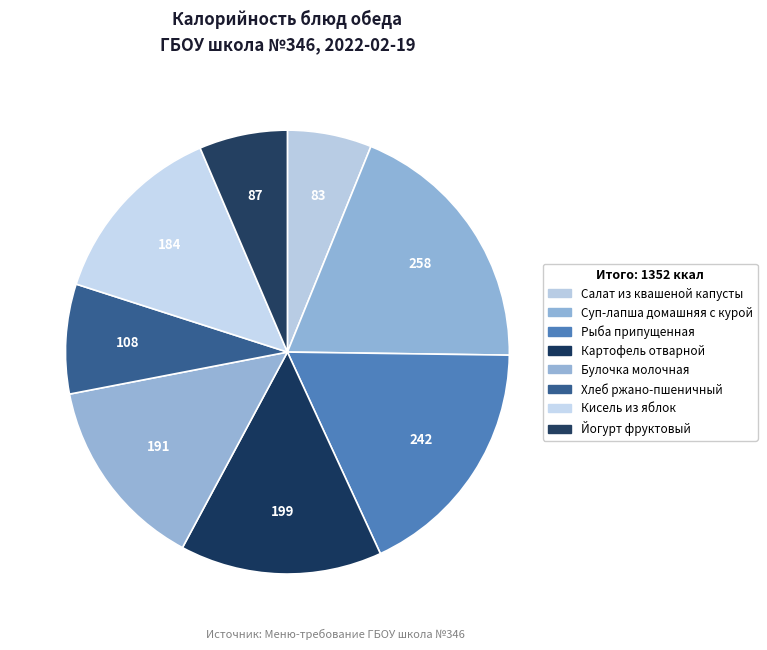

Count the number of slices in the pie.

8